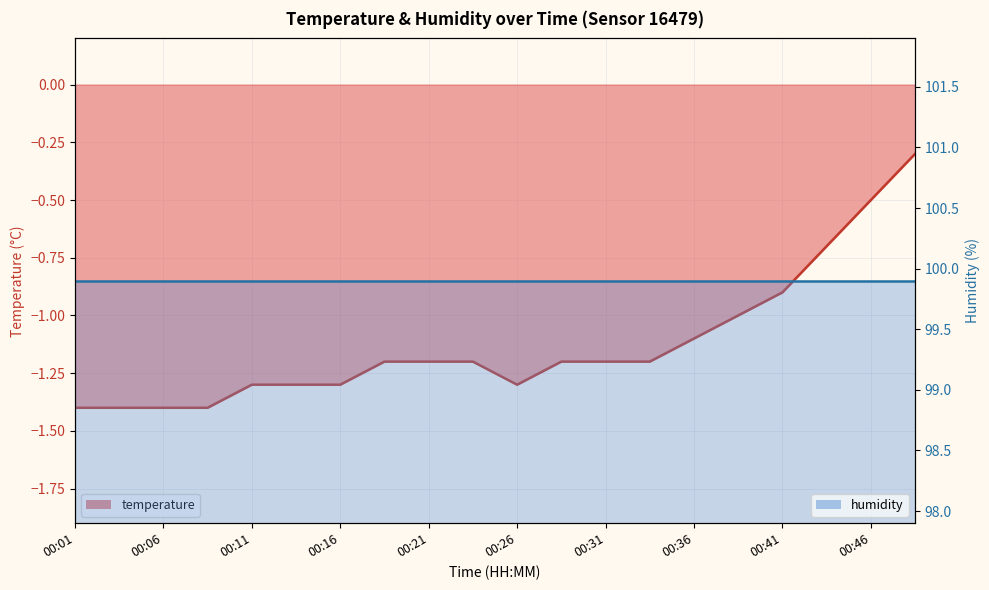

Count the number of values greater than -1.

4